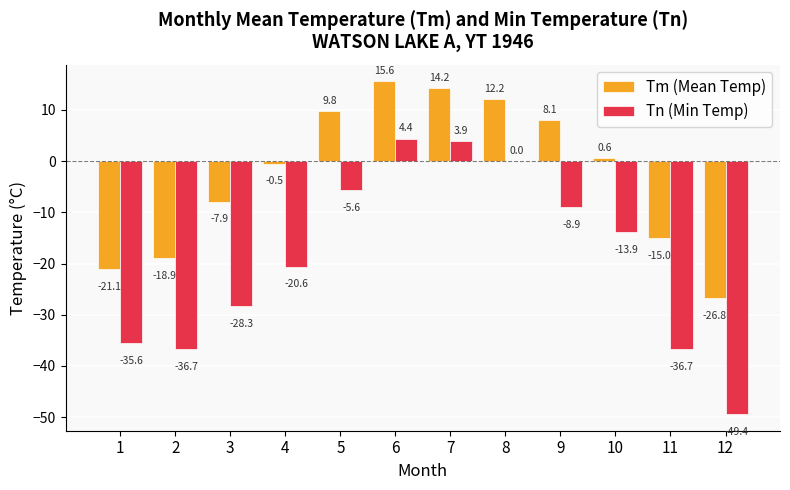

What is the sum of all Tn (Min Temp) values?

-227.4